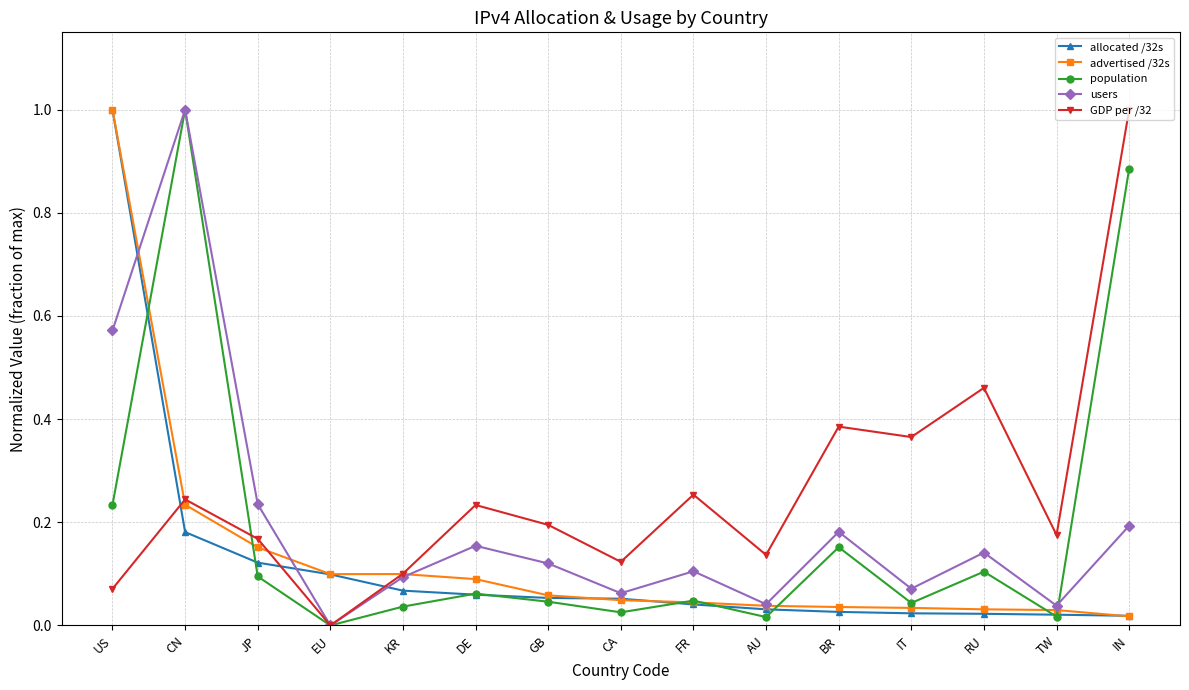

Is this an area chart (filled region under the line)?

No